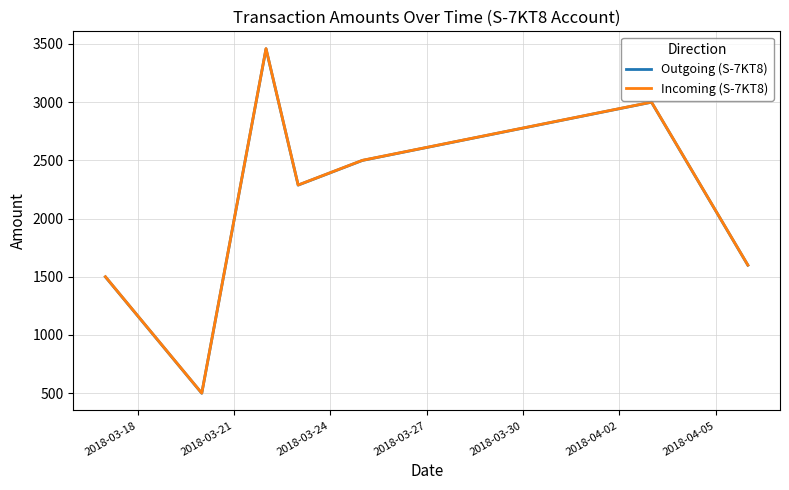

Which series has the widest spread of values?

Incoming (S-7KT8)